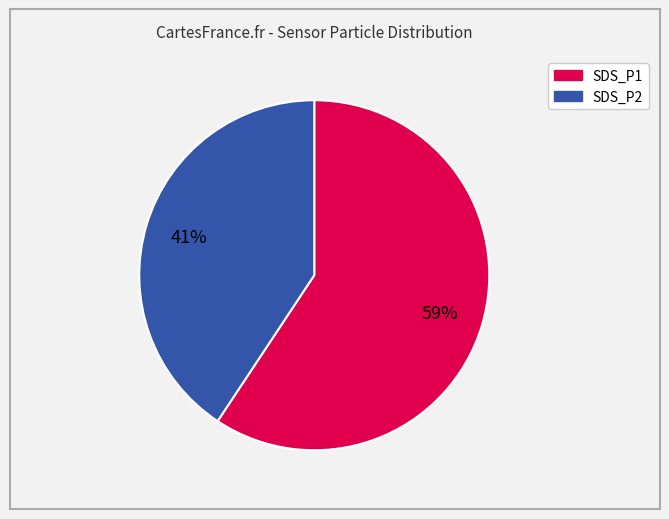

Combined, do SDS_P1 and SDS_P2 account for over 50%?

Yes